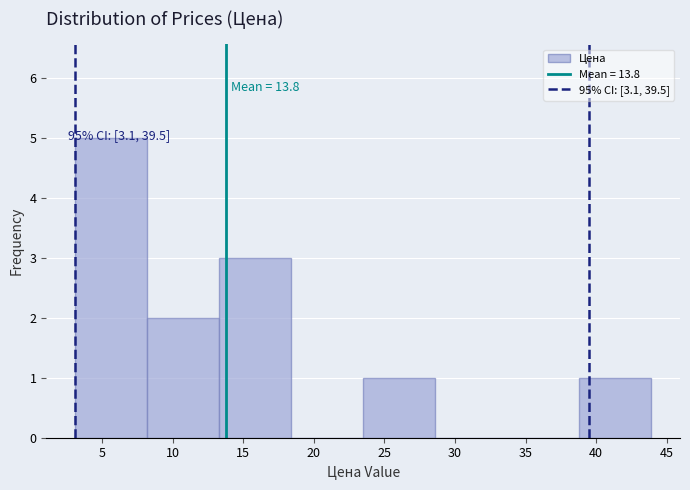

Which range on the x-axis has the tallest bar?

3.1 to 8.2